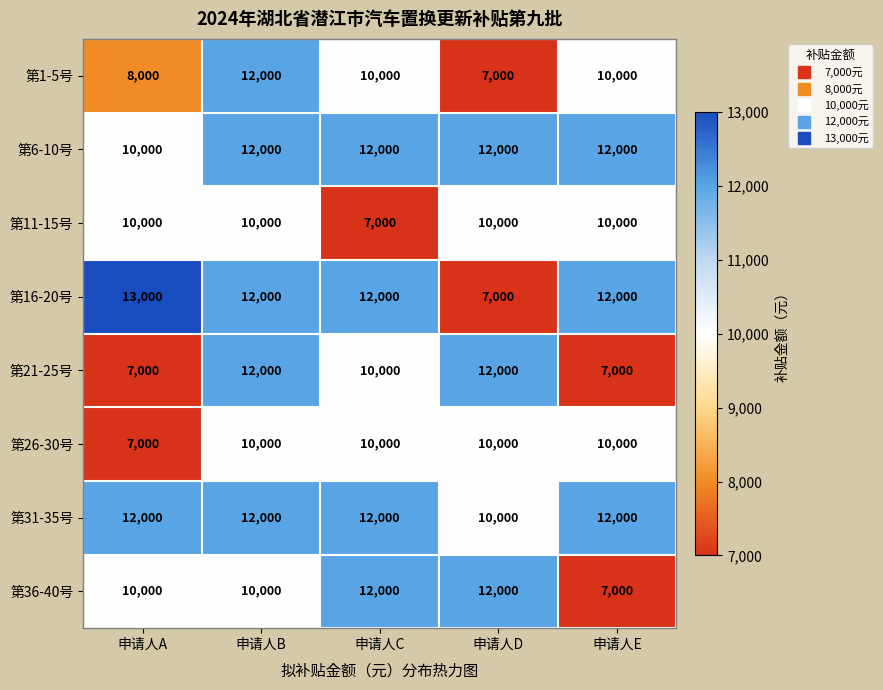

What is the average value of the 第11-15号 series?

9400